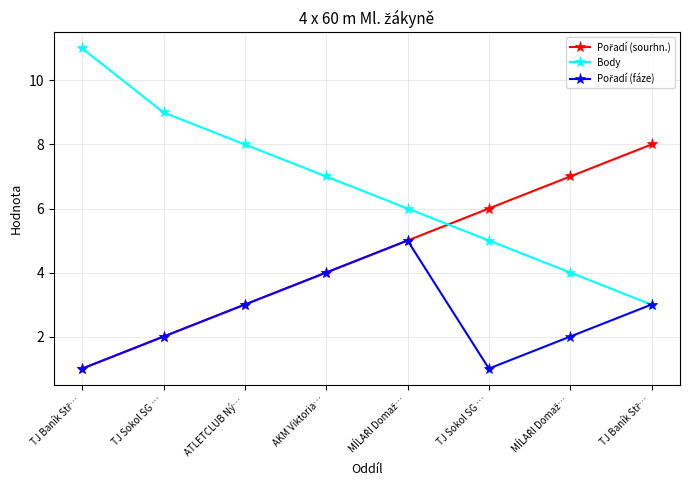

How many lines are shown in the chart?

3